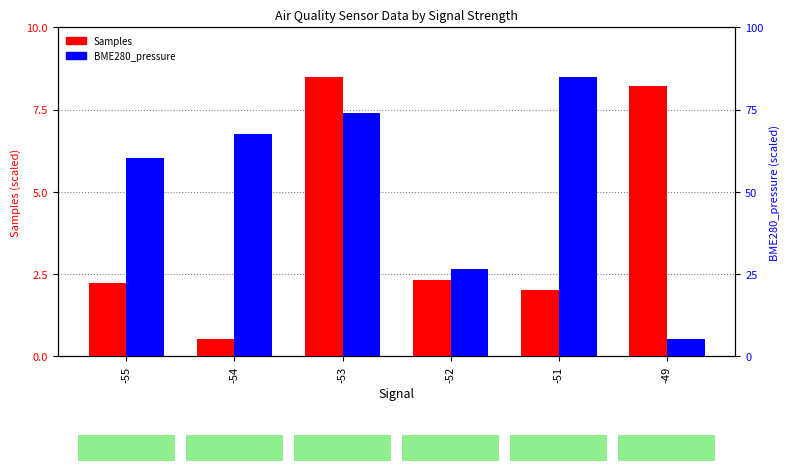

What is the difference between the second highest and second lowest values in the Samples (scaled) series?

6.2